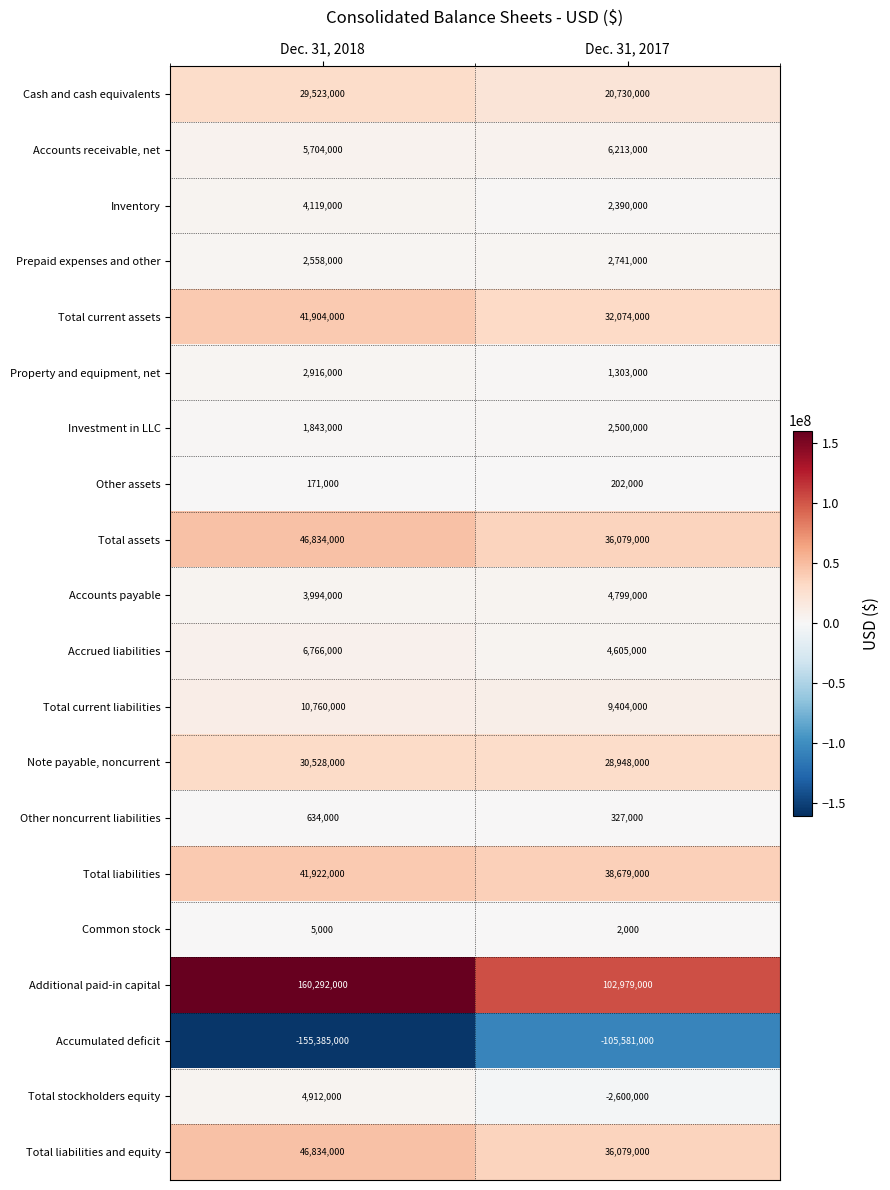

Is it true that Accumulated deficit equals -155385000 at Dec. 31, 2018?

True